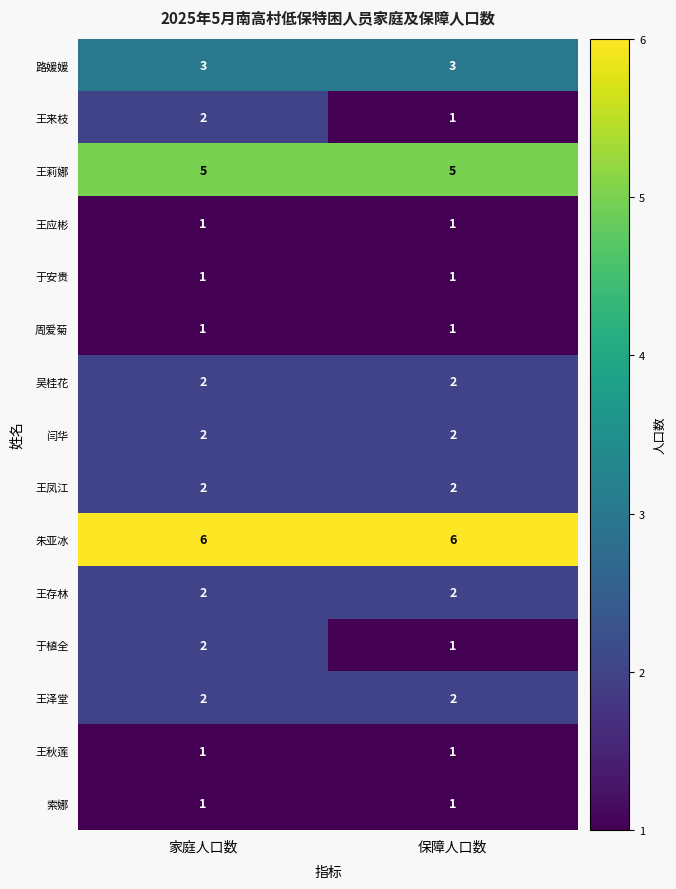

Reading right to left, extract all data points from this chart.

路媛媛: 3	3
王来枝: 1	2
王莉娜: 5	5
王应彬: 1	1
于安贵: 1	1
周爱菊: 1	1
吴桂花: 2	2
闫华: 2	2
王凤江: 2	2
朱亚冰: 6	6
王存林: 2	2
于植全: 1	2
王泽堂: 2	2
王秋莲: 1	1
索娜: 1	1